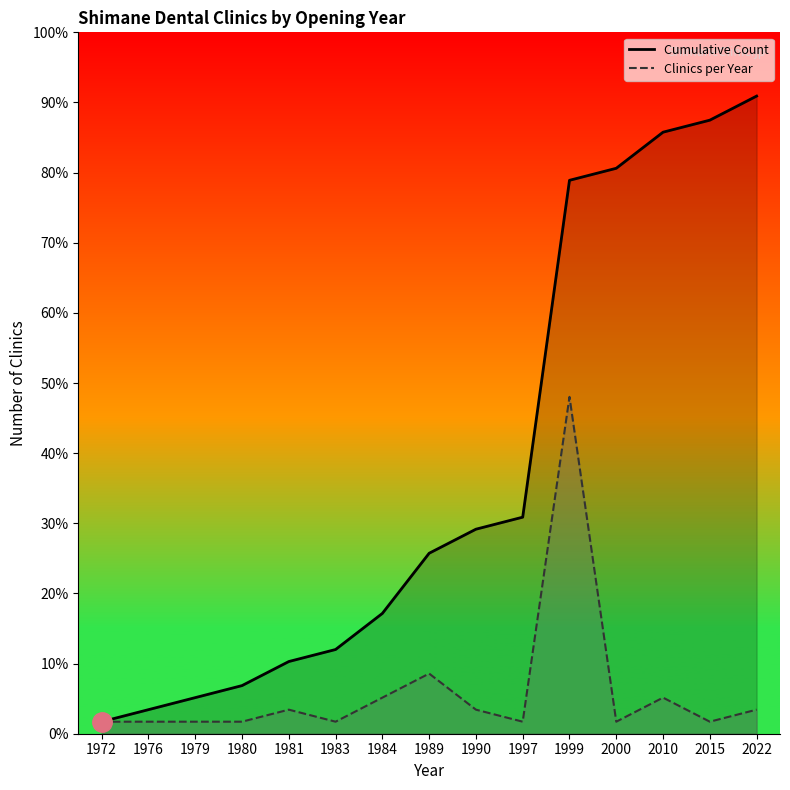

Reading left to right, extract all data points from this chart.

Clinics per Year: 1	1	1	1	2	1	3	5	2	1	28	1	3	1	2
Cumulative Count: 1	2	3	4	6	7	10	15	17	18	46	47	50	51	53